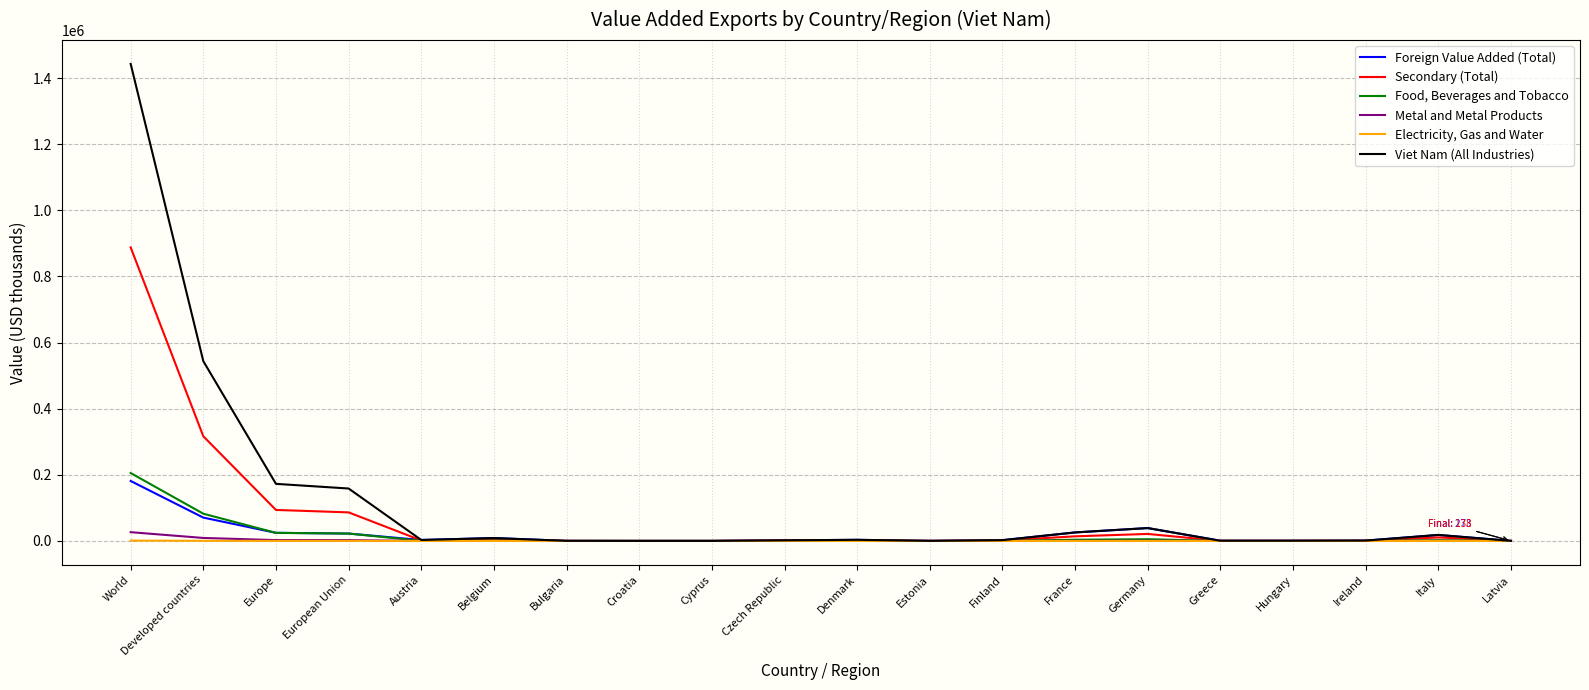

How many lines are shown in the chart?

6